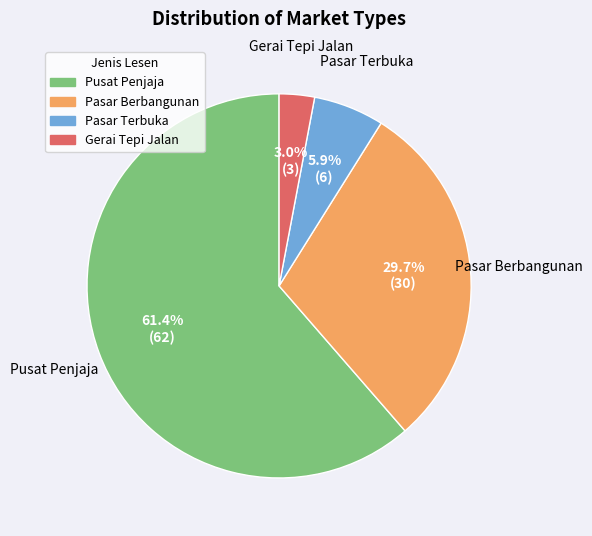

What portion of the pie excludes Pasar Terbuka?

94.1%